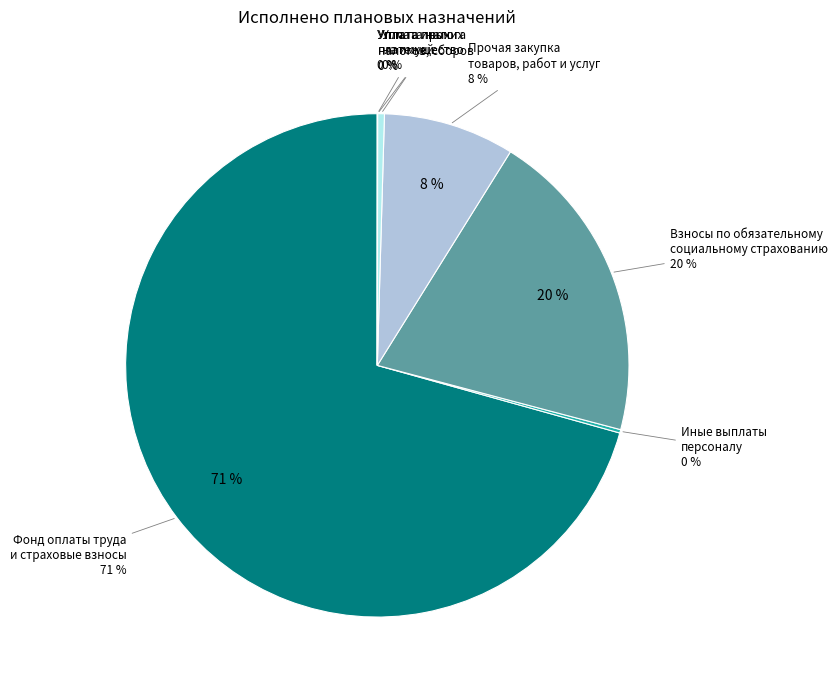

How many segments does this pie chart have?

7